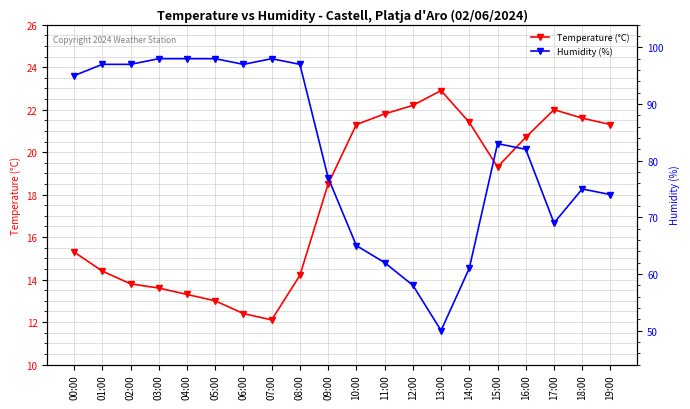

Between 06:00 and 15:00, which is larger?

15:00